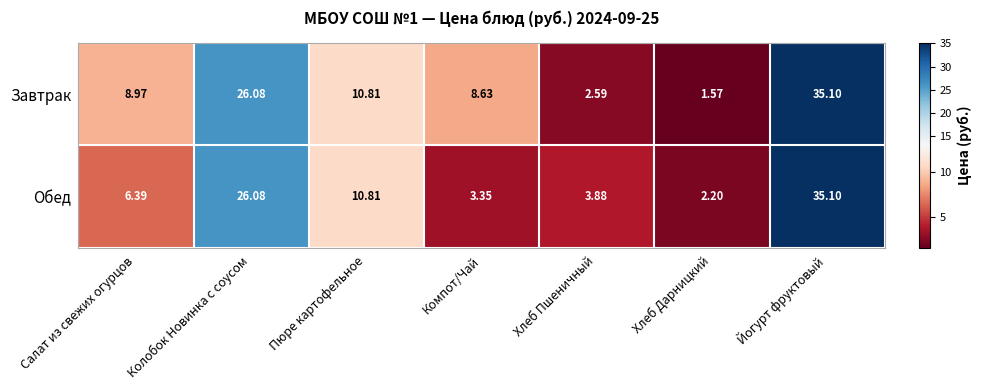

Which series changed the most between Пюре картофельное and Хлеб Пшеничный?

Завтрак